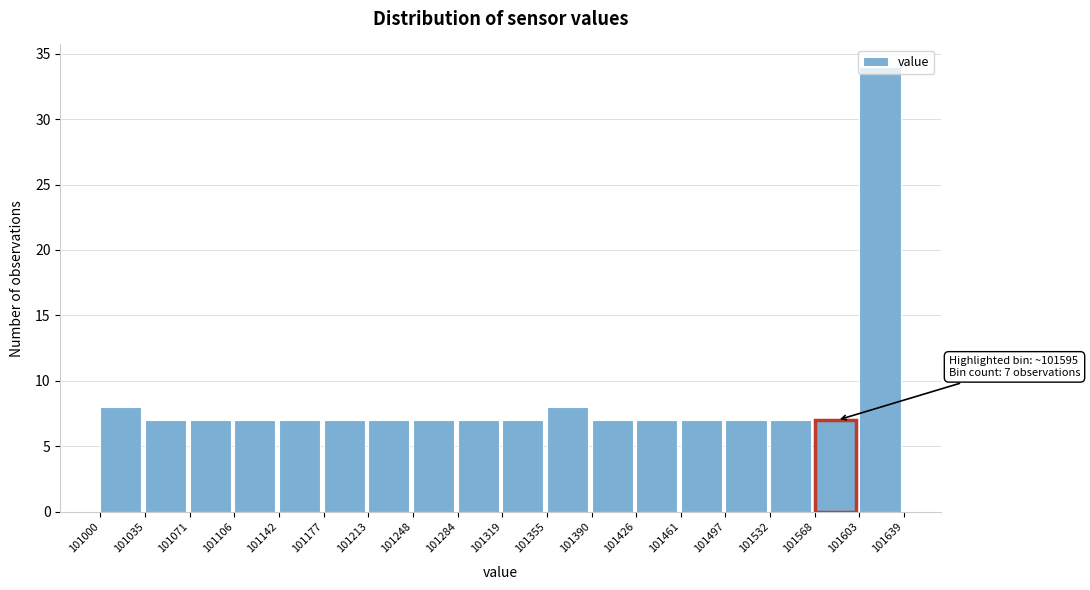

Over which range of the x-axis is the bar tallest?

101603 to 101639